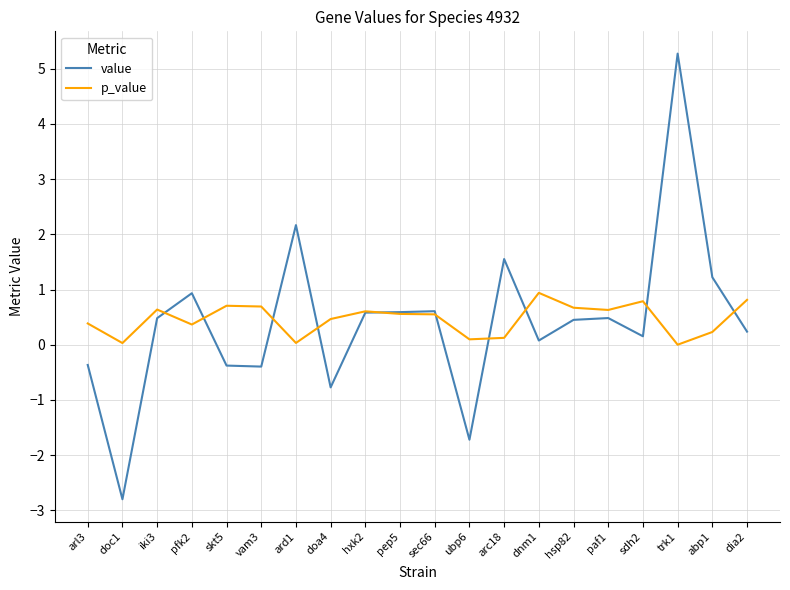

Where does the value series first go above 0?

iki3